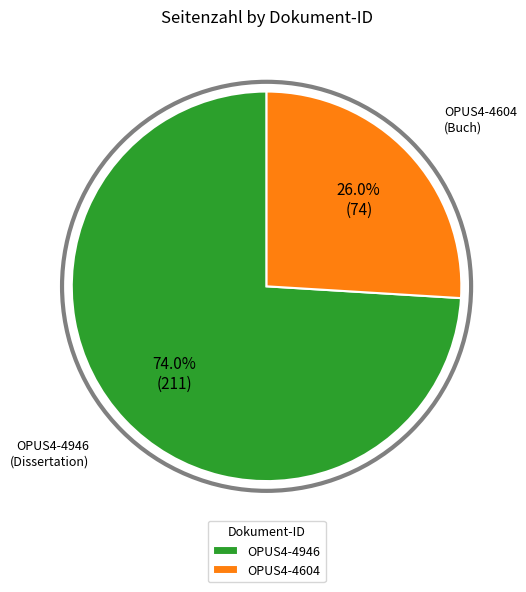

Does OPUS4-4604 represent more than half of the total?

No